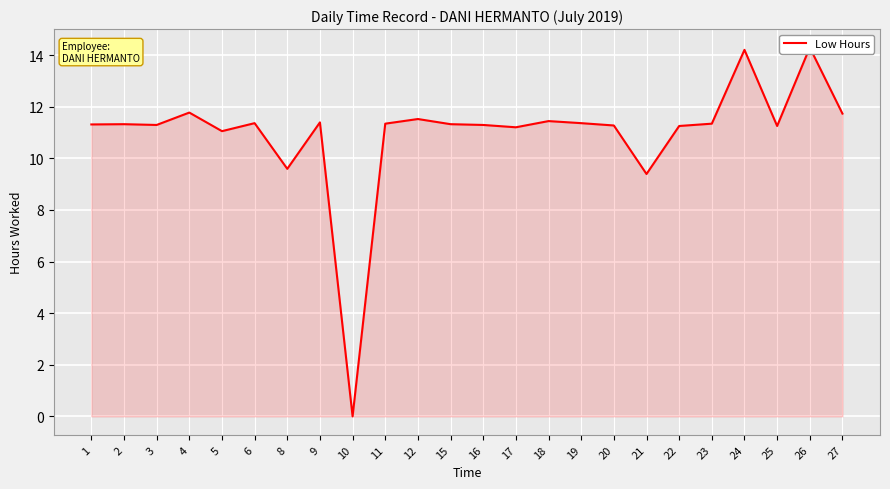

List the labels in order of value, largest first.

26, 24, 4, 27, 12, 18, 9, 6, 19, 11, 23, 2, 15, 1, 3, 16, 20, 22, 25, 17, 5, 8, 21, 10